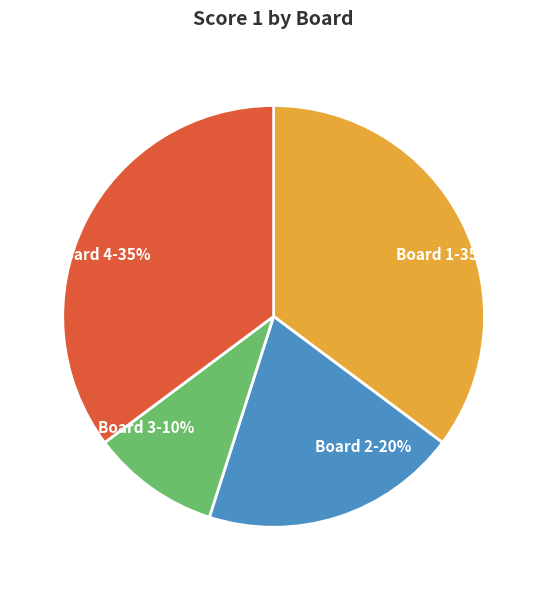

To the nearest percent, what is the average slice percentage?

25%